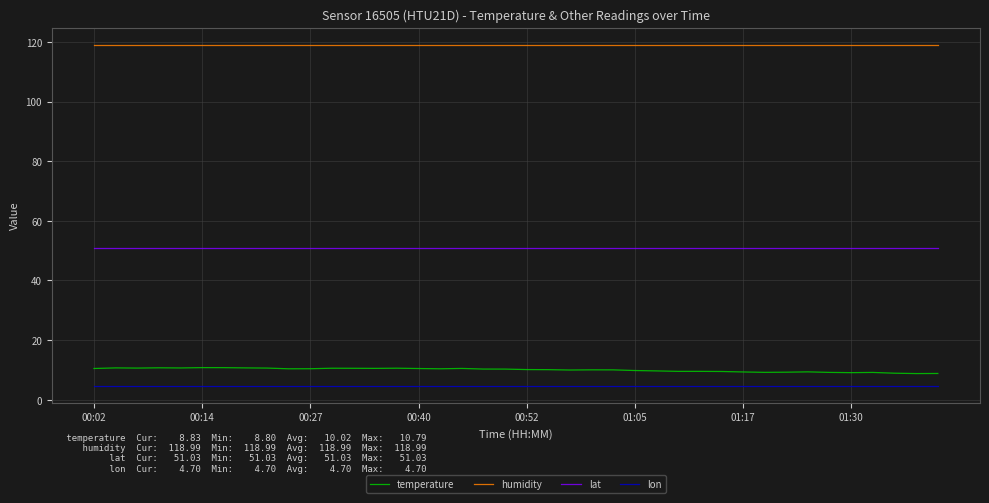

Which series has the widest spread of values?

temperature